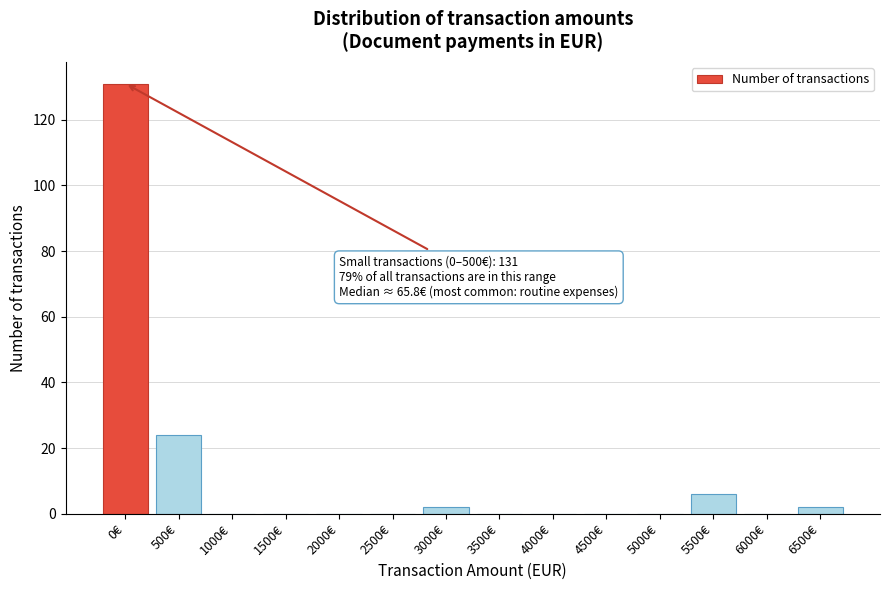

Reading left to right, list all the values displayed in this chart.

0€=131	500€=24	1000€=0	1500€=0	2000€=0	2500€=0	3000€=2	3500€=0	4000€=0	4500€=0	5000€=0	5500€=6	6000€=0	6500€=2